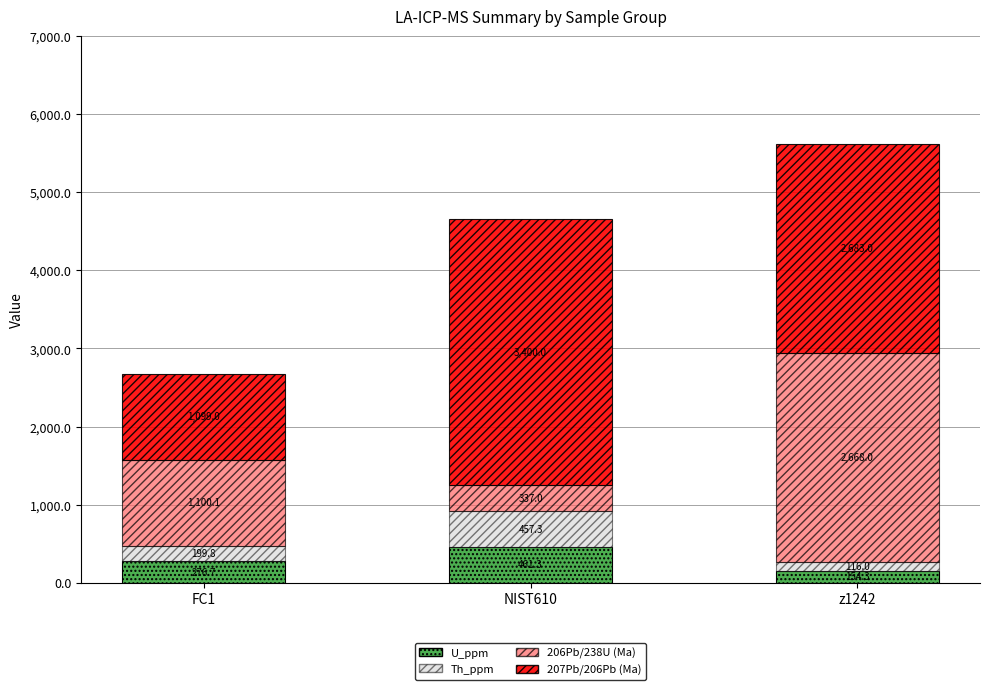

Does the chart contain stacked bars?

Yes